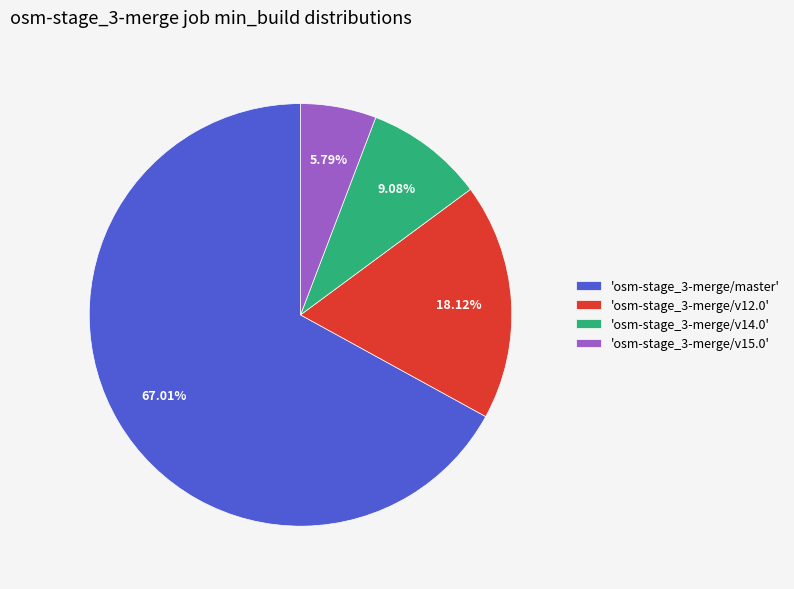

Does any single category account for the majority?

Yes